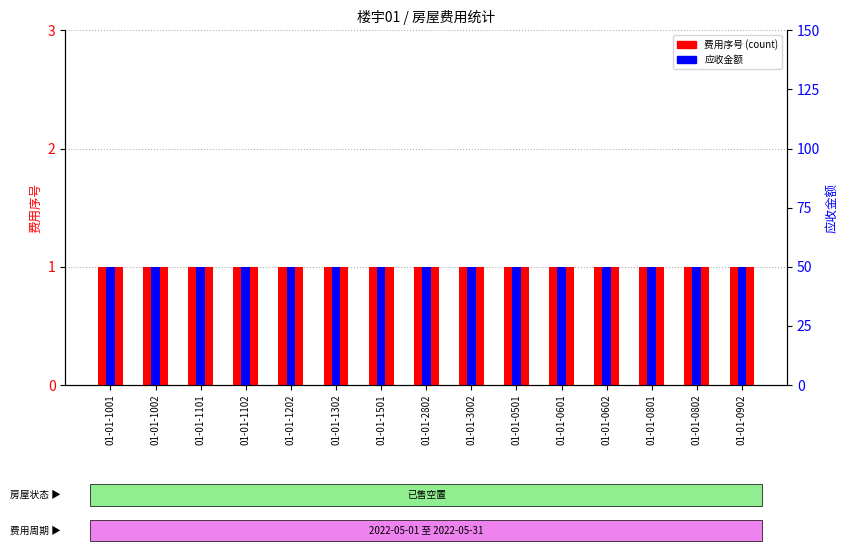

What is the maximum value for 应收金额?

50